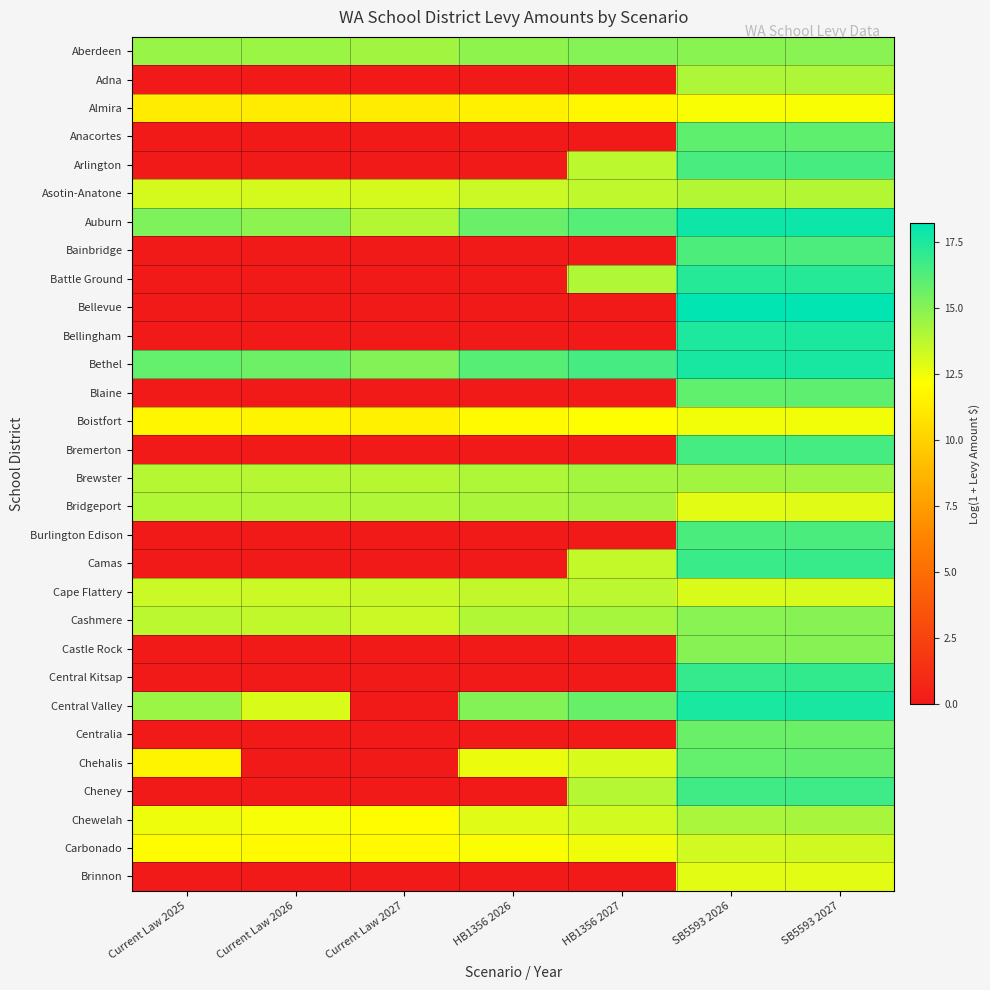

Rank the series at Current Law 2026 from lowest to highest value.

Adna, Anacortes, Arlington, Bainbridge, Battle Ground, Bellevue, Bellingham, Blaine, Bremerton, Burlington Edison, Camas, Castle Rock, Central Kitsap, Centralia, Chehalis, Cheney, Brinnon, Almira, Boistfort, Carbonado, Chewelah, Central Valley, Asotin-Anatone, Cape Flattery, Cashmere, Brewster, Bridgeport, Aberdeen, Auburn, Bethel